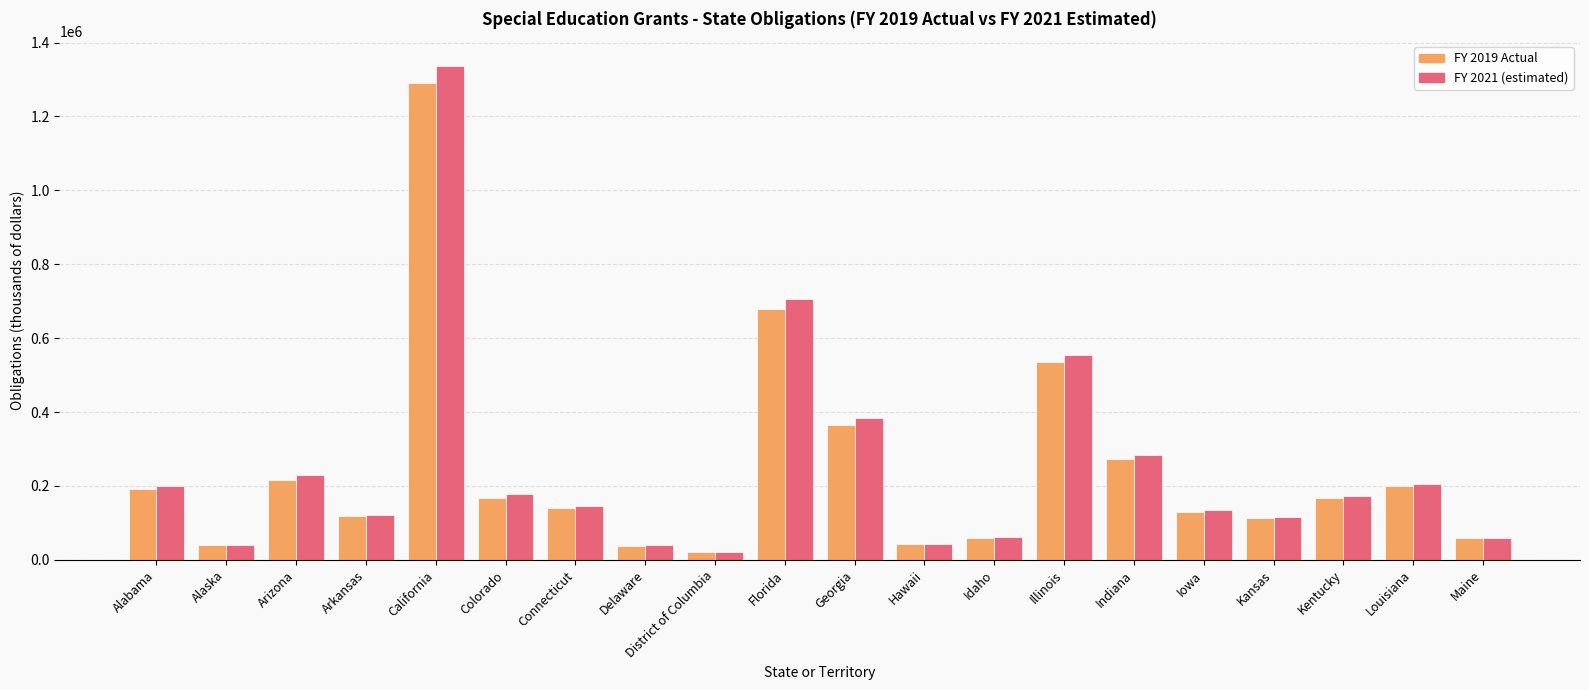

What is the lowest value of the FY 2019 Actual series?

20101